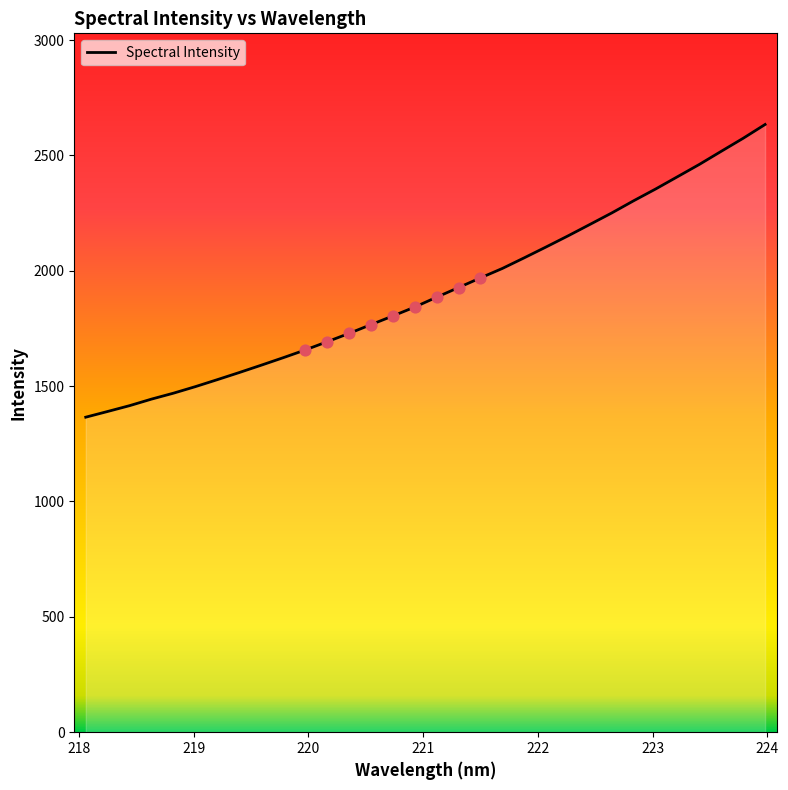

What is the difference between the maximum and minimum values?

1268.7